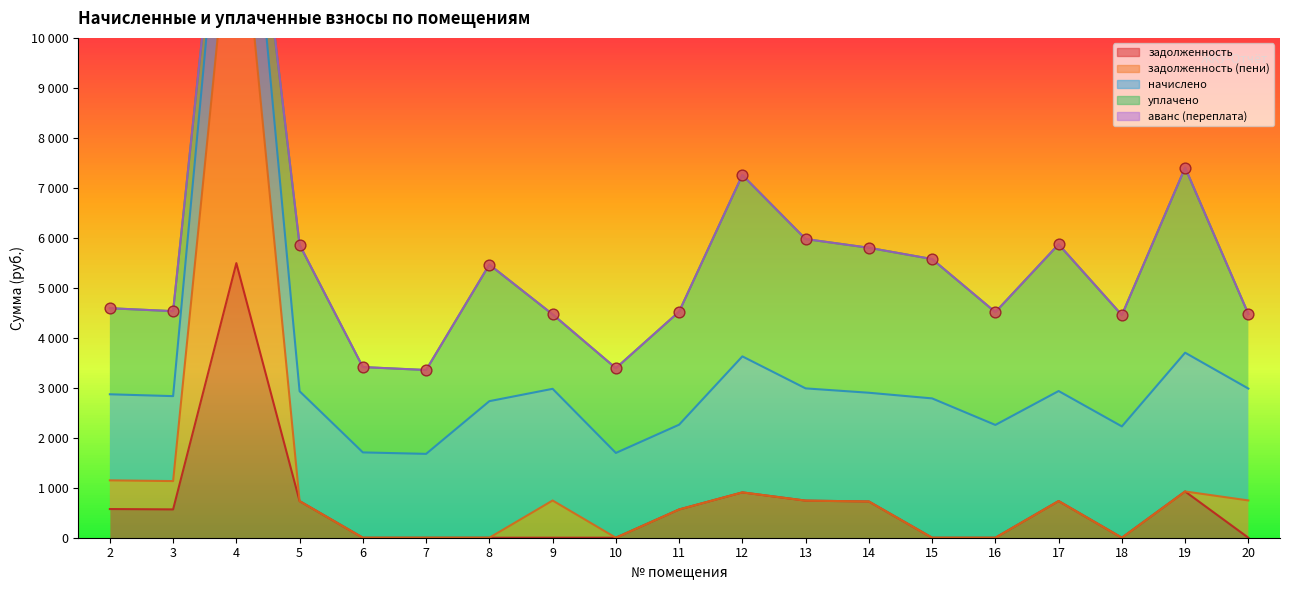

Which series contains the highest Y value?

задолженность (пени)